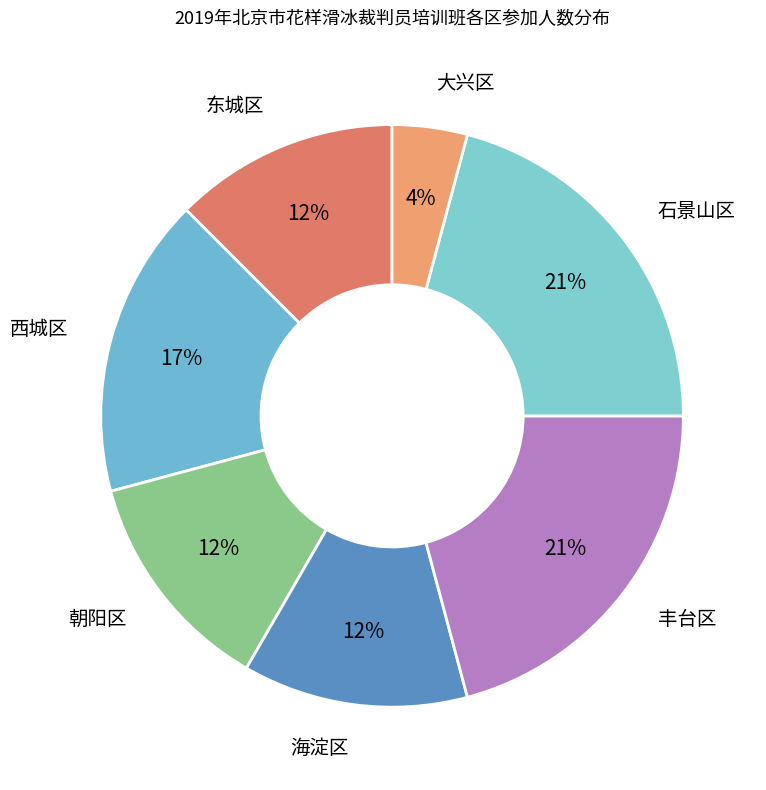

Does any single category account for the majority?

No